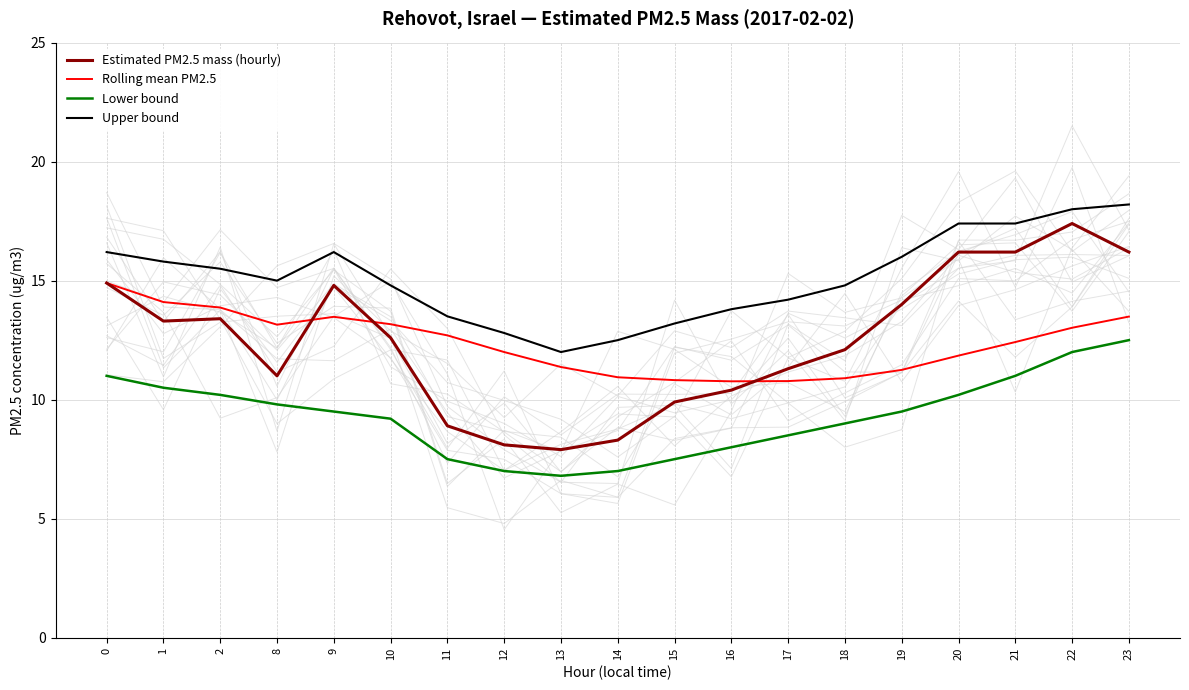

True or false: Rolling mean PM2.5 has a value of 13.9 at 2.

True